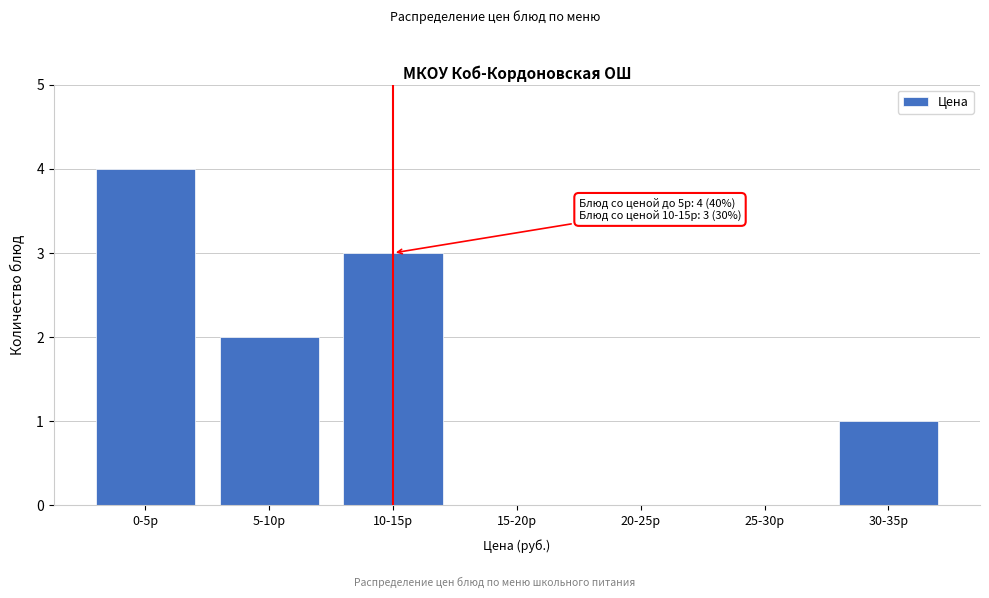

Reading right to left, list all the values displayed in this chart.

30-35р=1	25-30р=0	20-25р=0	15-20р=0	10-15р=3	5-10р=2	0-5р=4